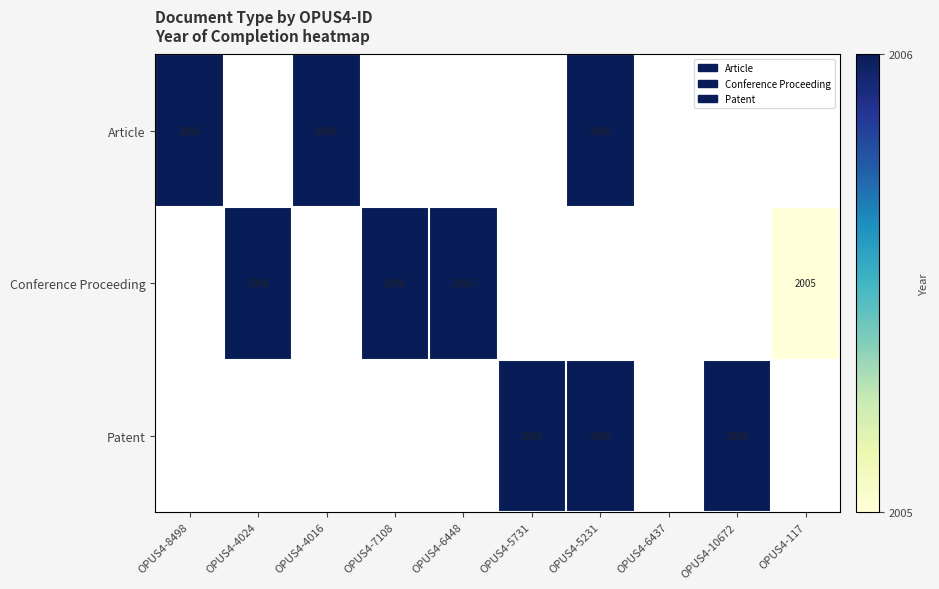

True or false: Article has a value of 3277 at OPUS4-5231.

False